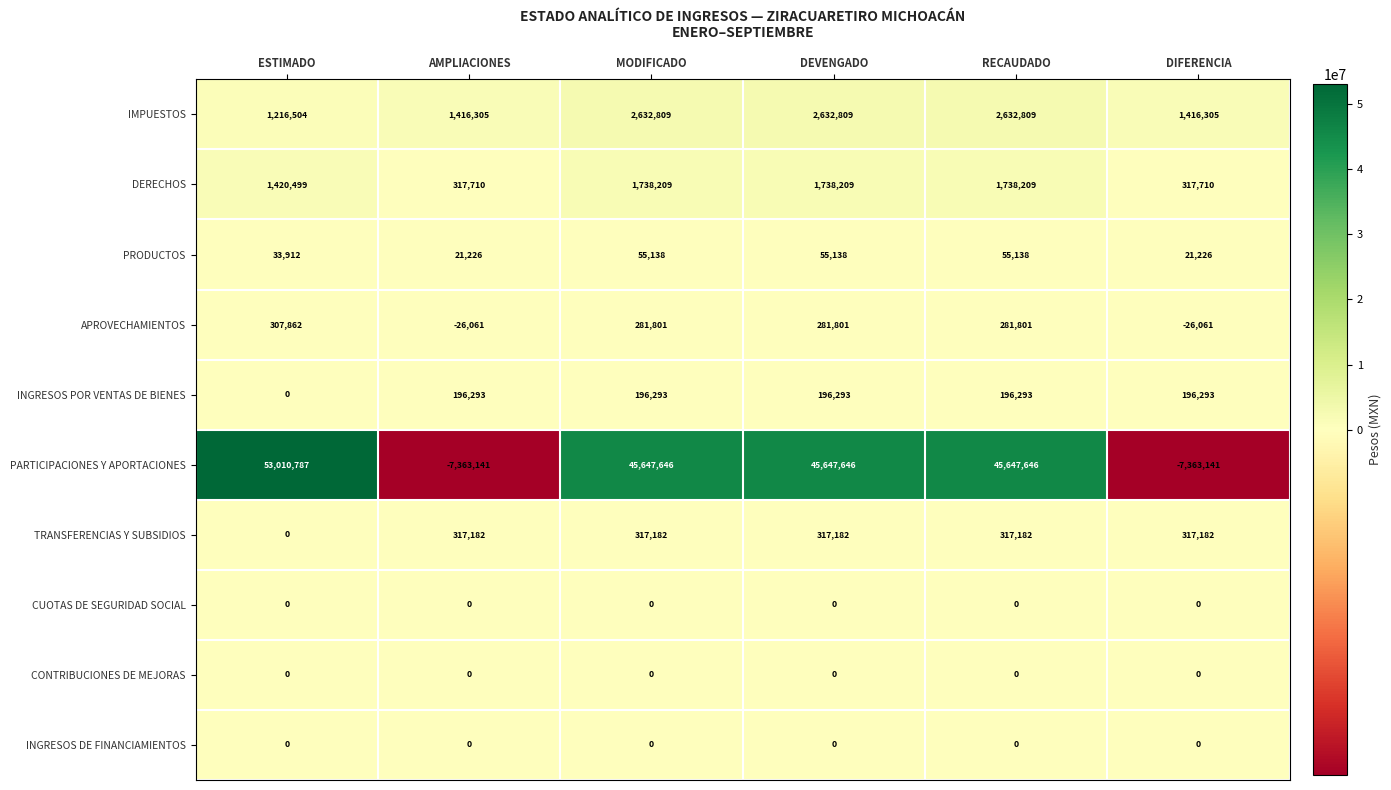

Which series has the largest range (max minus min)?

PARTICIPACIONES Y APORTACIONES